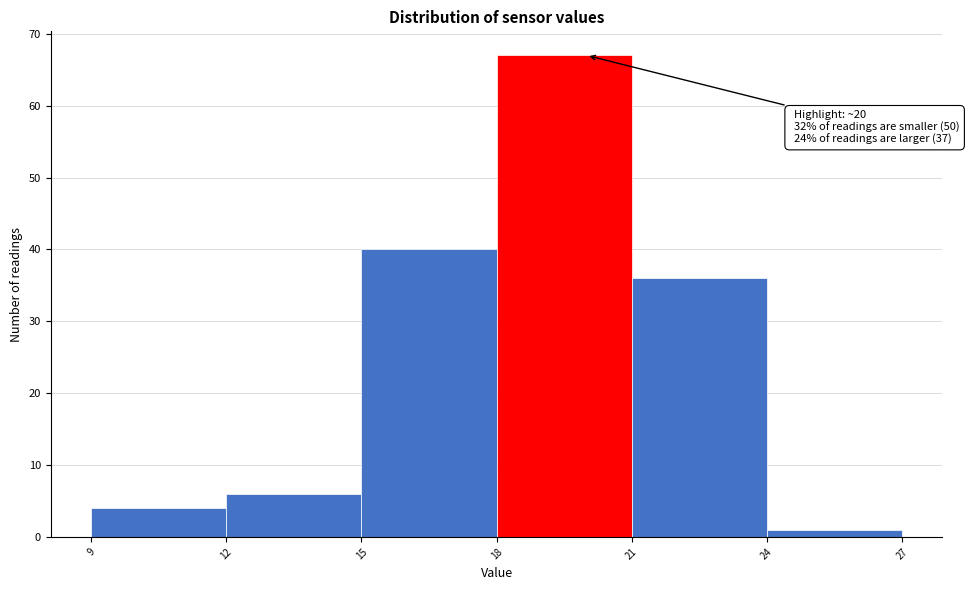

Over which range of the x-axis is the bar tallest?

18 to 21